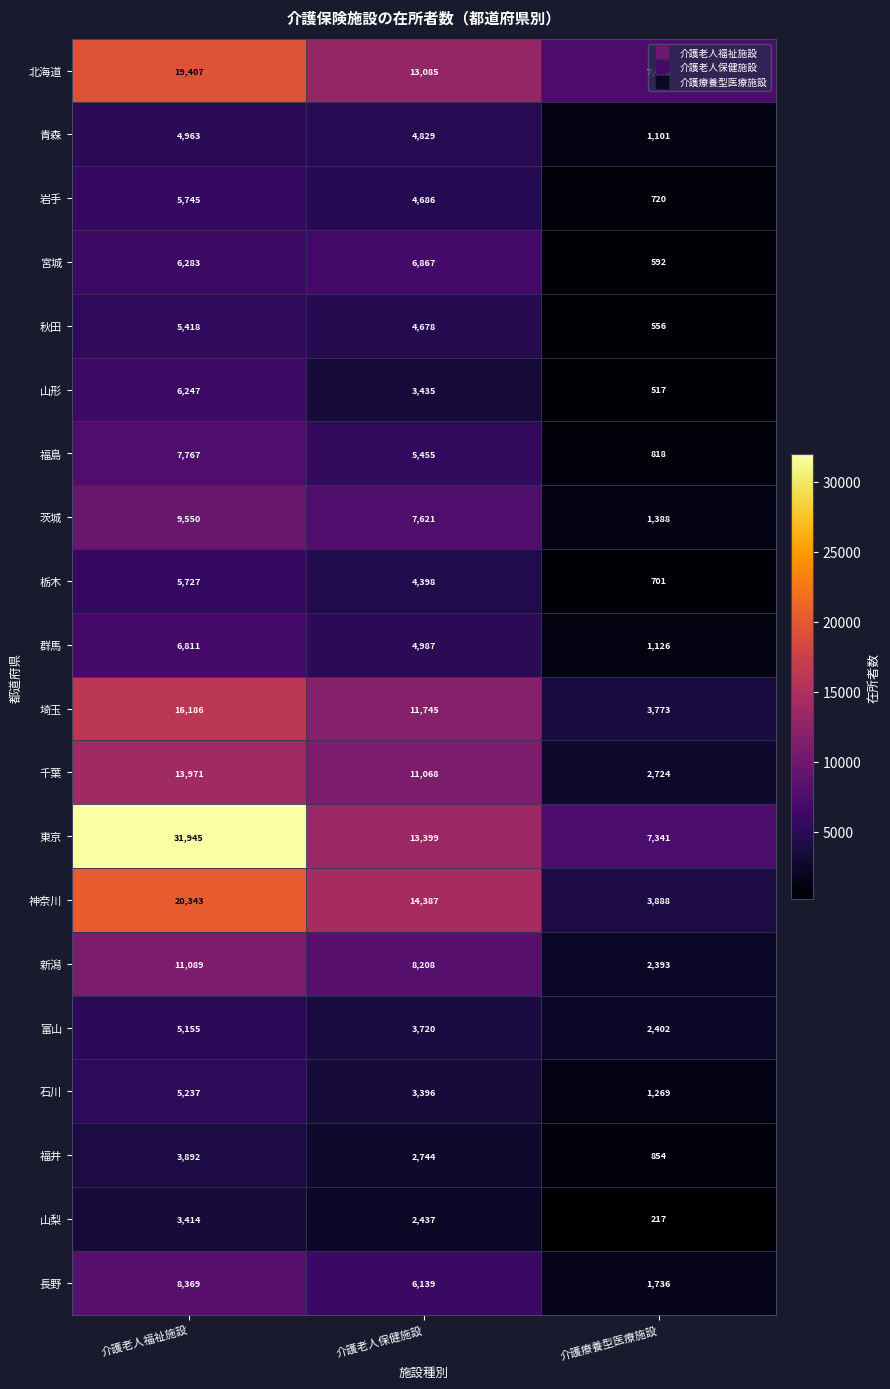

What is the total value across all series at 介護老人保健施設?

137284